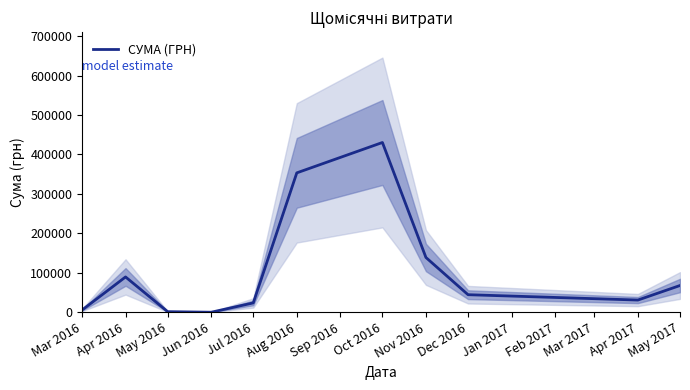

The value of СУМА (ГРН) at Apr 2016 is 135976.1. True or false?

False